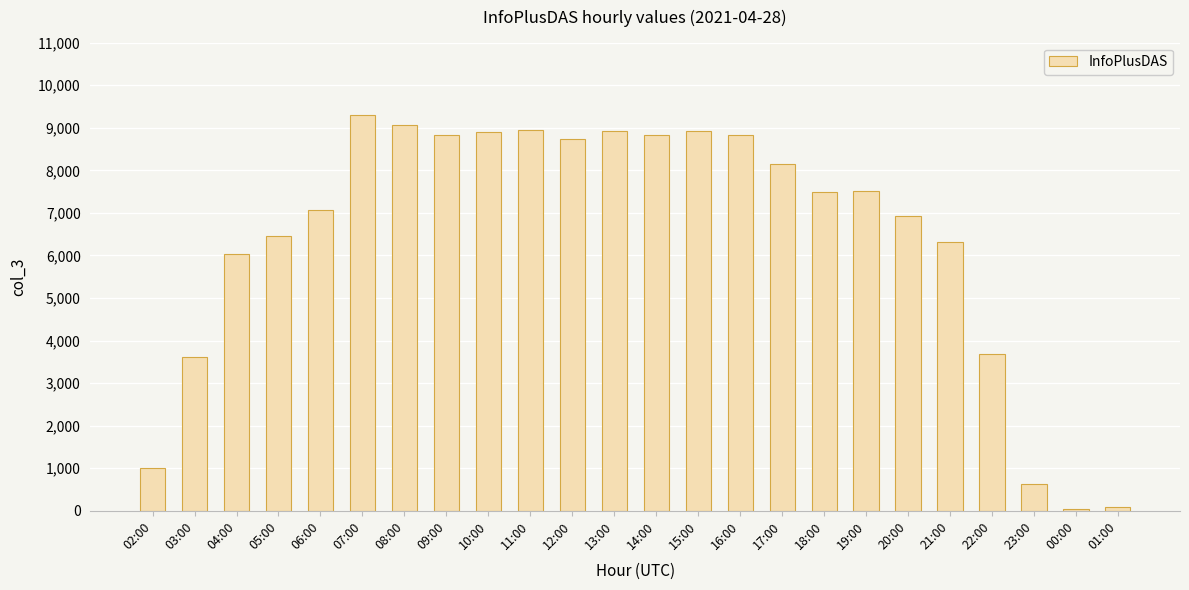

The chart shows a value of 3675 at 22:00. True or false?

True